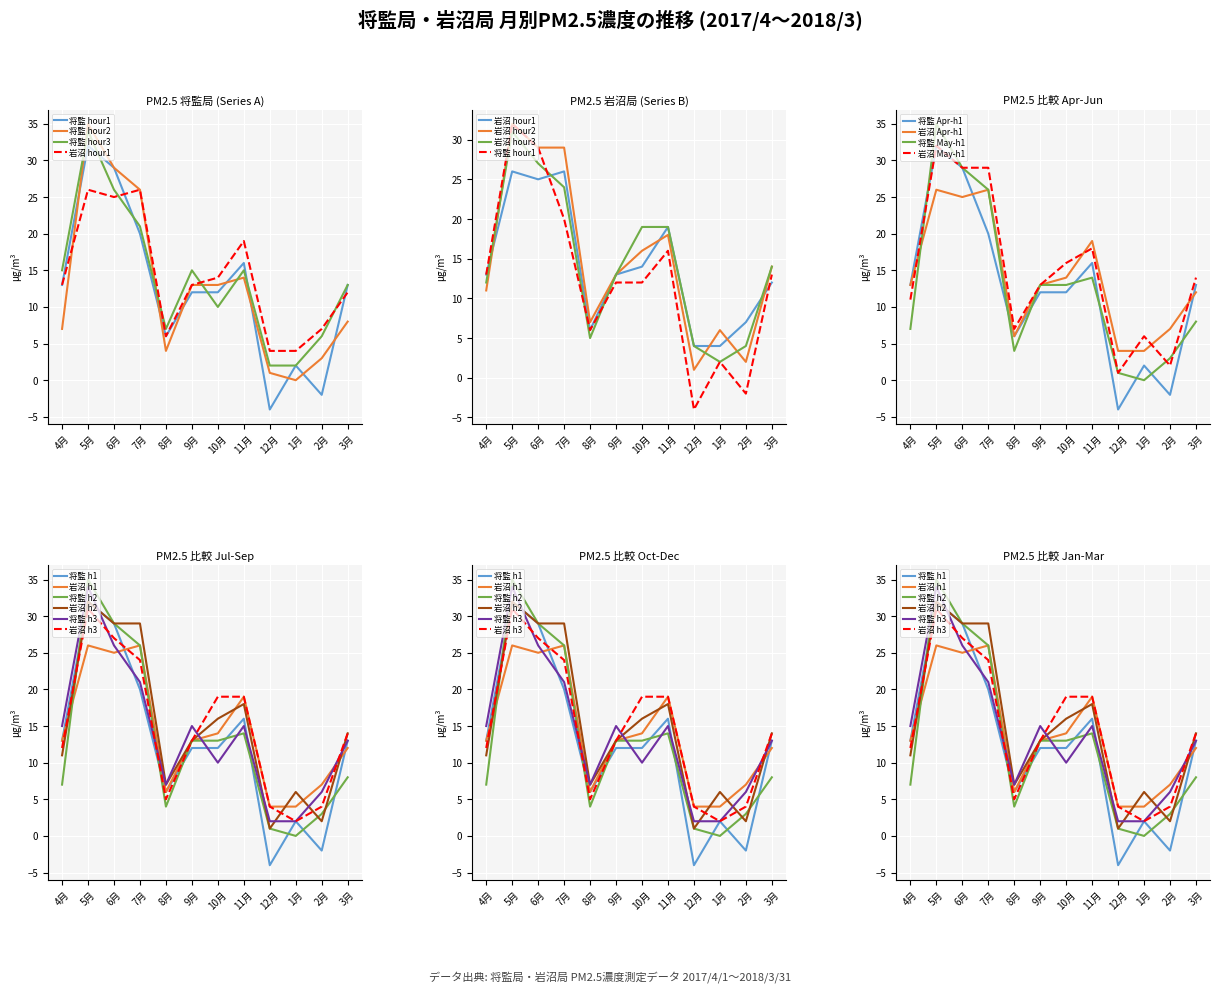

Is the value of 岩沼 Apr-h1 at 4月 greater than the value of 将監 Apr-h1 at 2月?

Yes